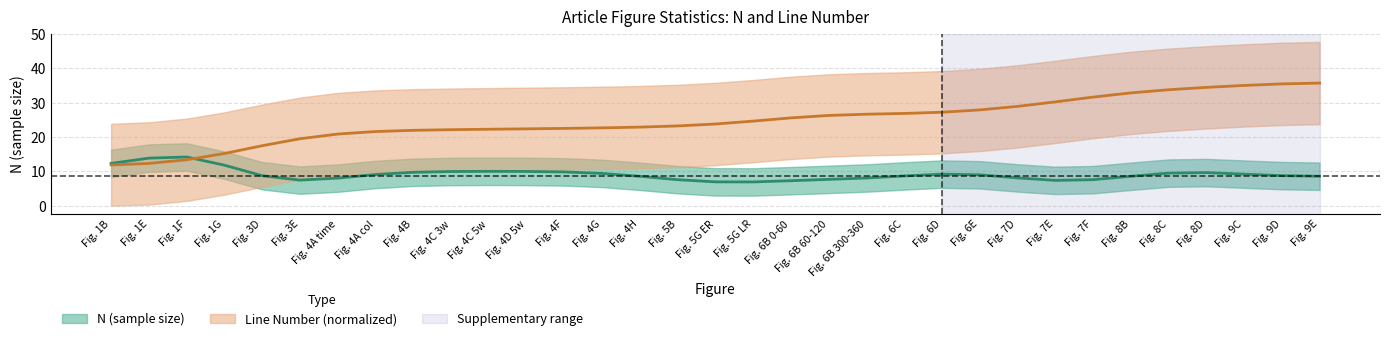

What is the greatest value displayed?

35.7